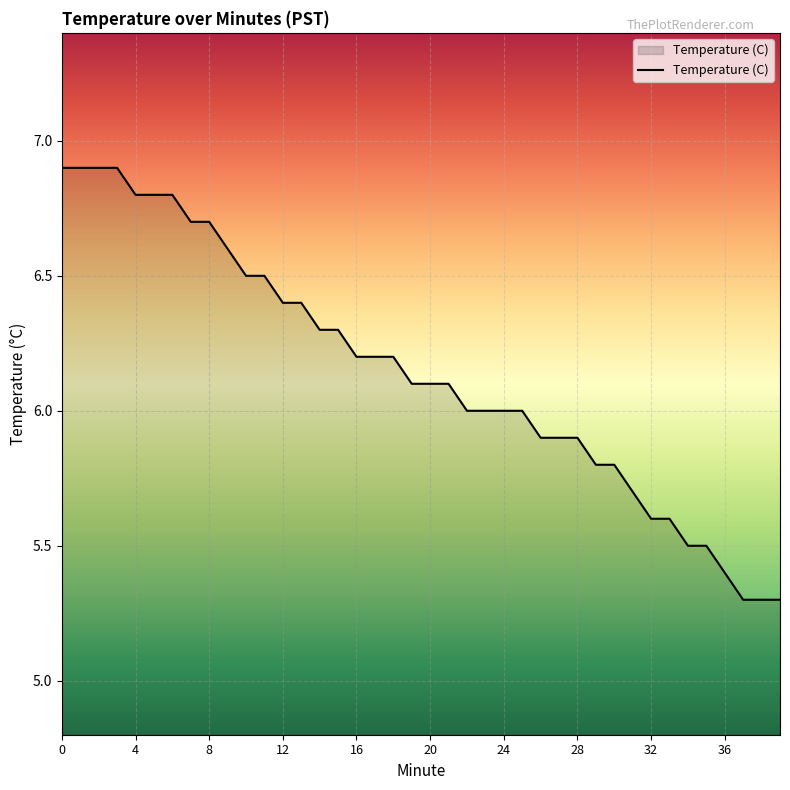

What is the difference between the maximum and minimum values?

1.6